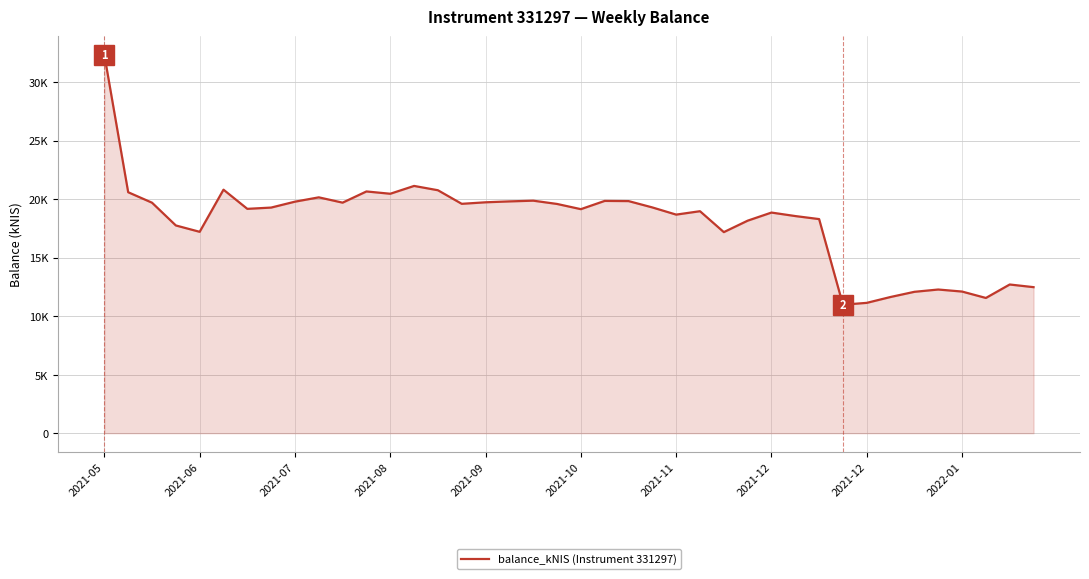

What is the difference between the maximum and second lowest values?

21181.0